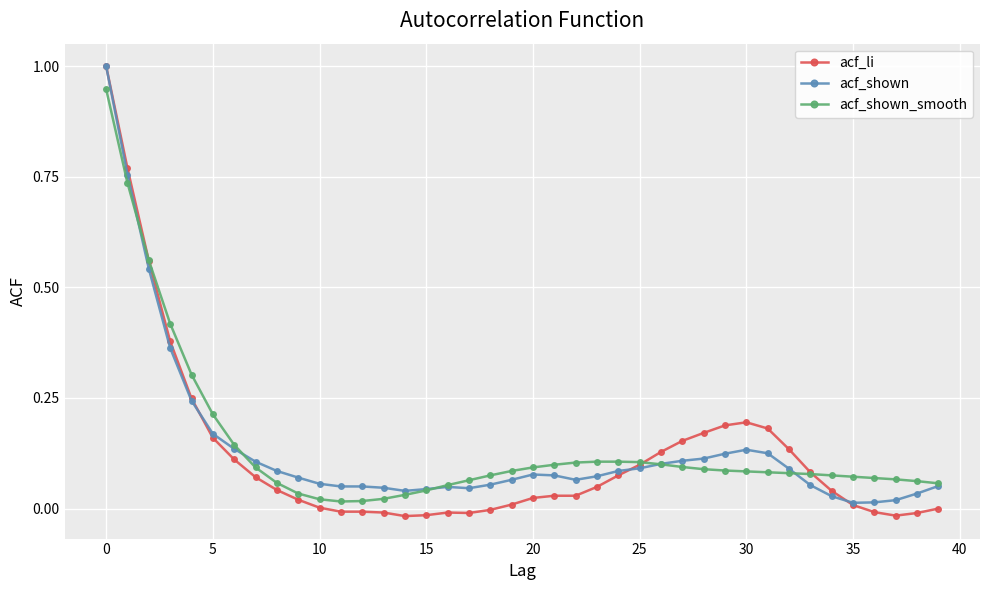

Which series has the widest spread of values?

acf_li